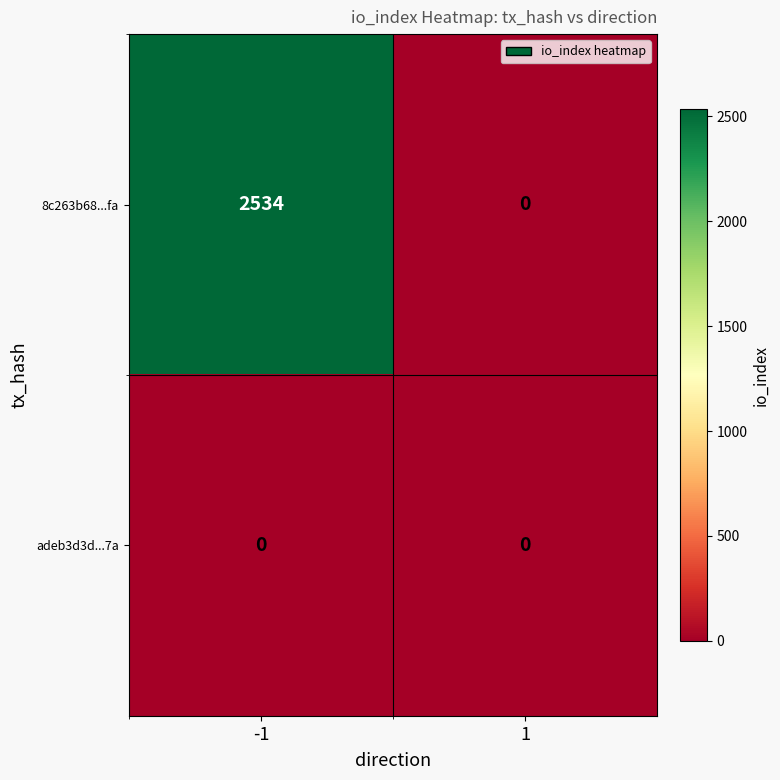

Which series has the largest total across all categories?

8c263b68...fa